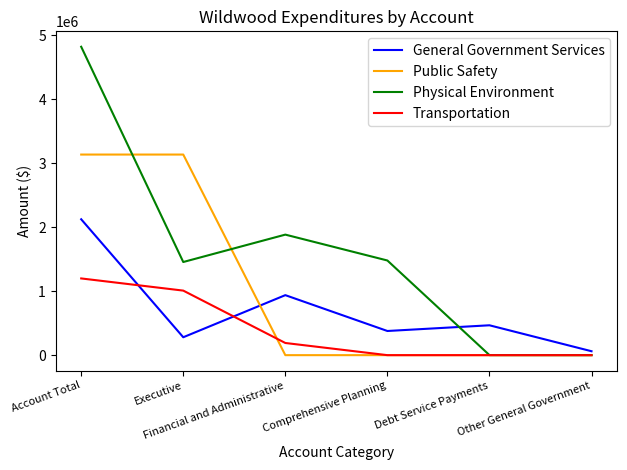

What position from the right is Other General Government?

1